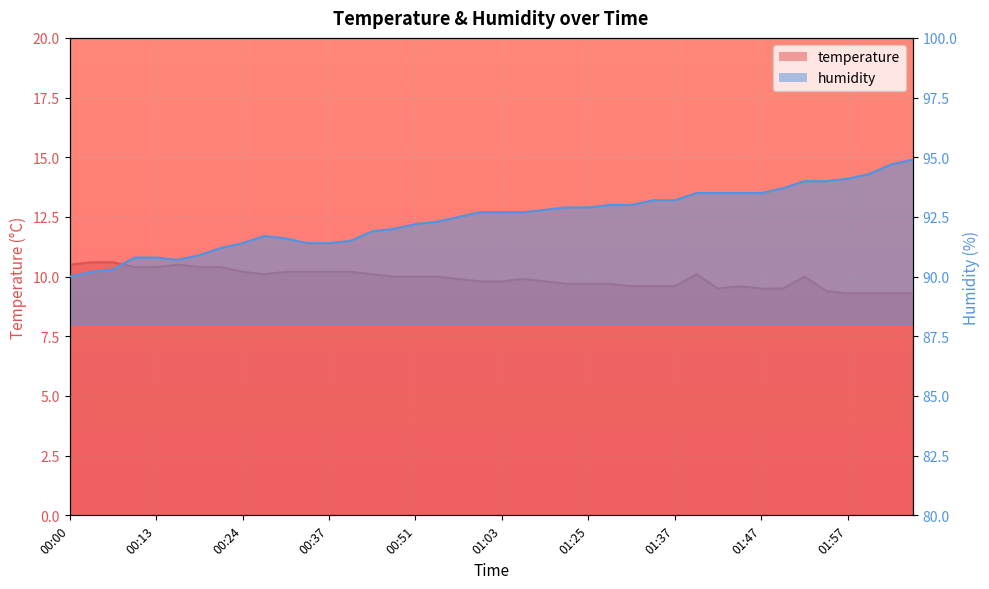

What is the sum of the humidity values at 00:59 and 00:35?

183.9